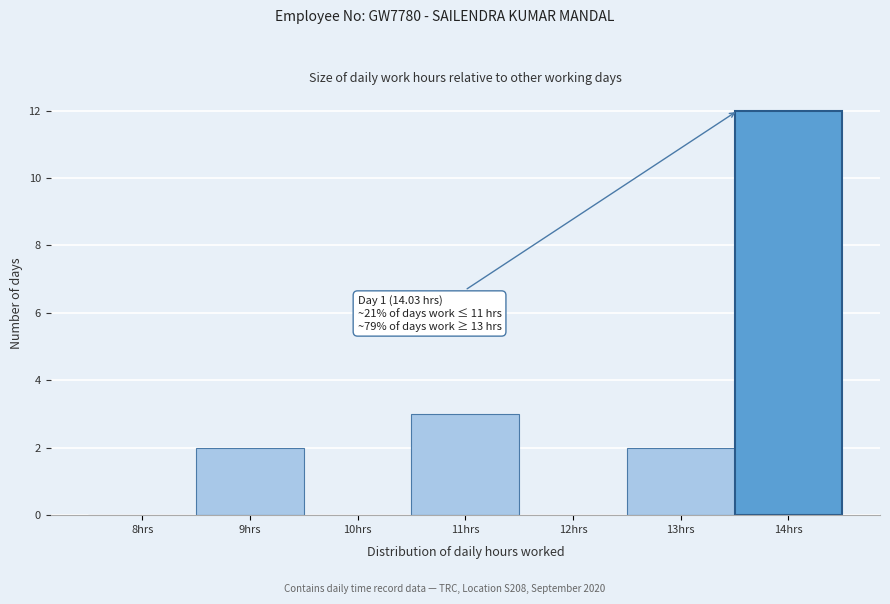

Reading left to right, transcribe all the data shown in this chart.

8hrs=0	9hrs=2	10hrs=0	11hrs=3	12hrs=0	13hrs=2	14hrs=12